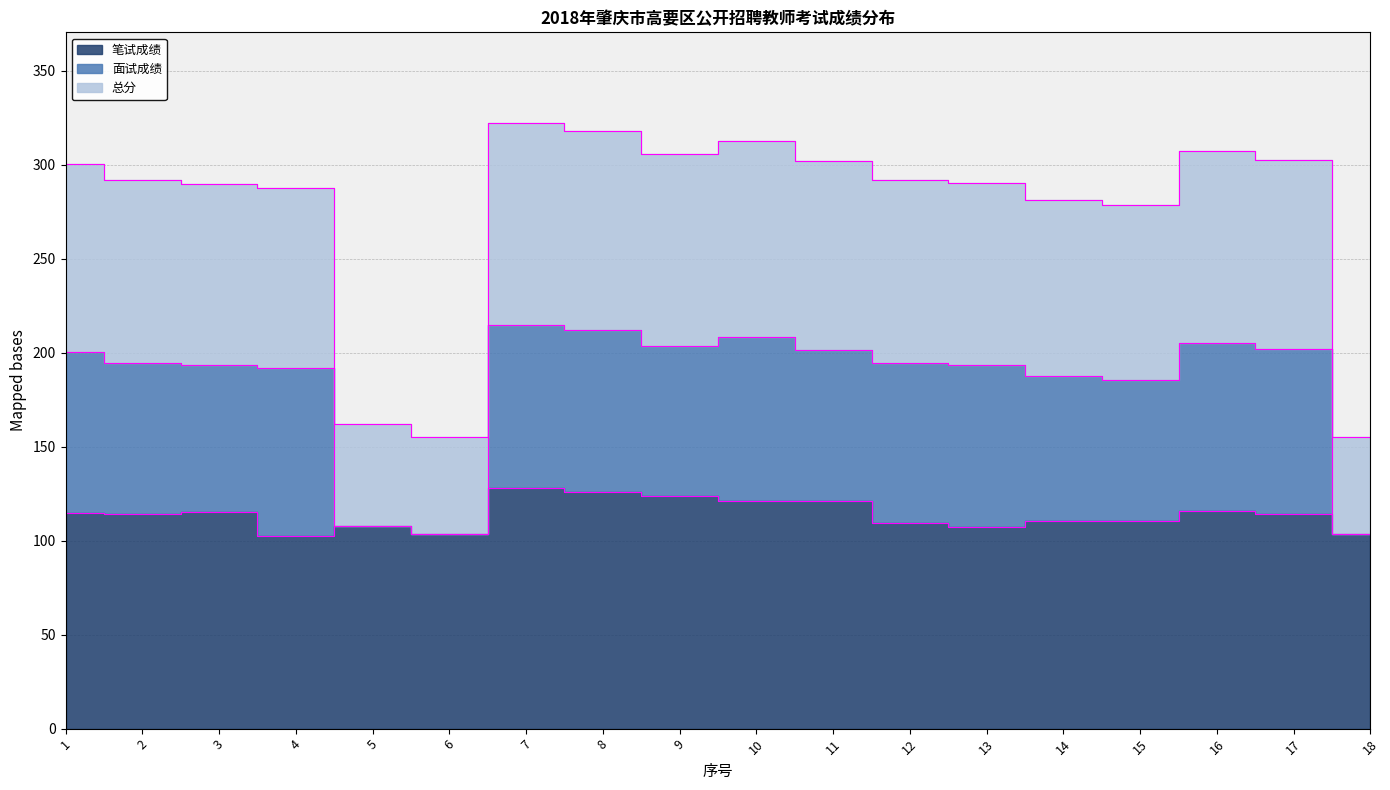

Which category has the highest value in the 笔试成绩 series?

7